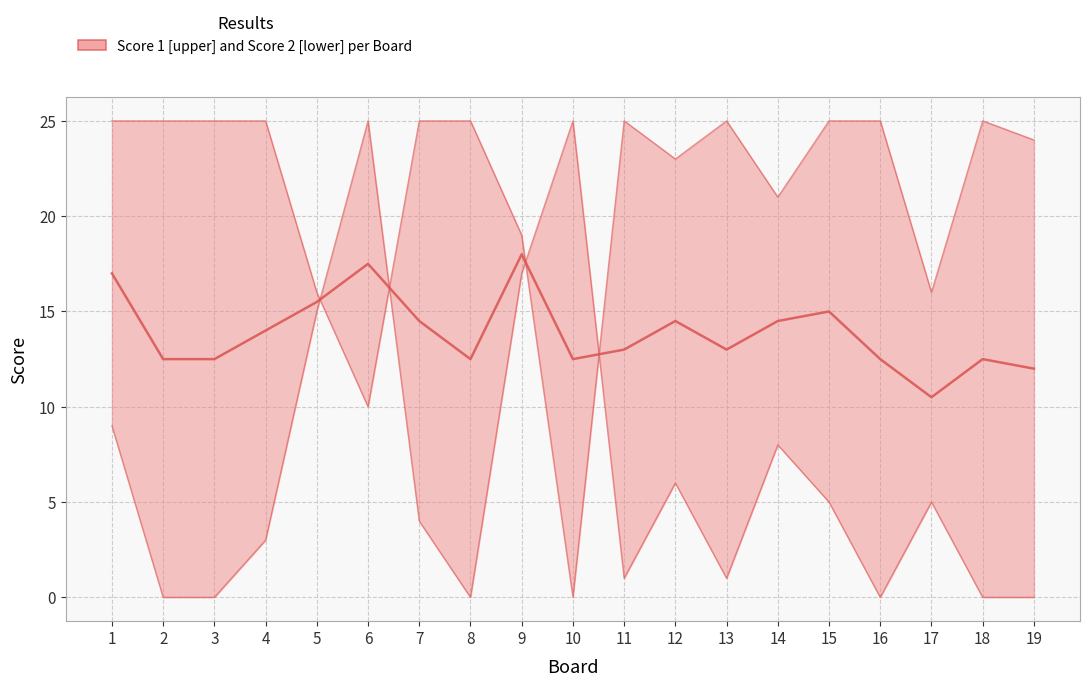

Which category has the highest value in the Mid Score series?

9